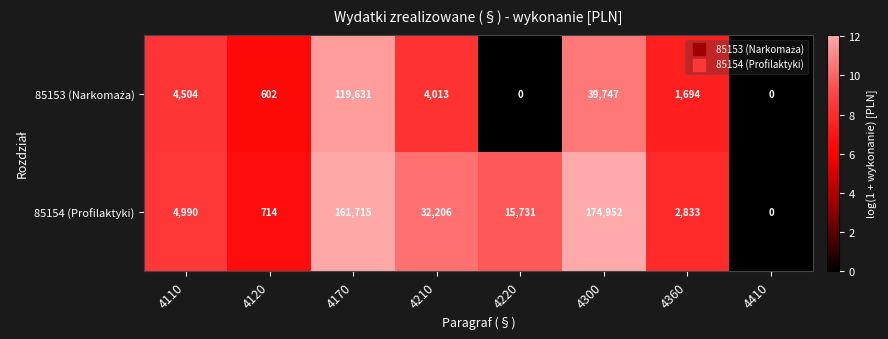

At which label does 85154 (Profilaktyki) first exceed 15731?

4170